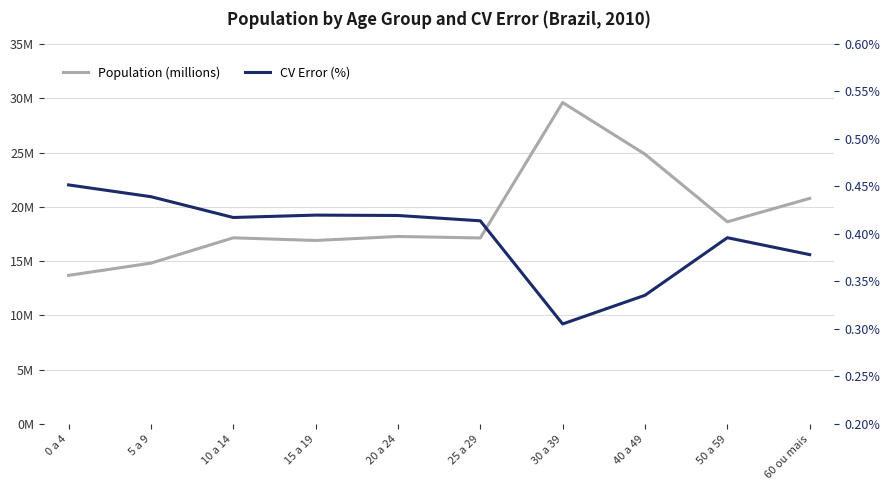

The CV Error (%) series shows 0.3 at 20 a 24. True or false?

False